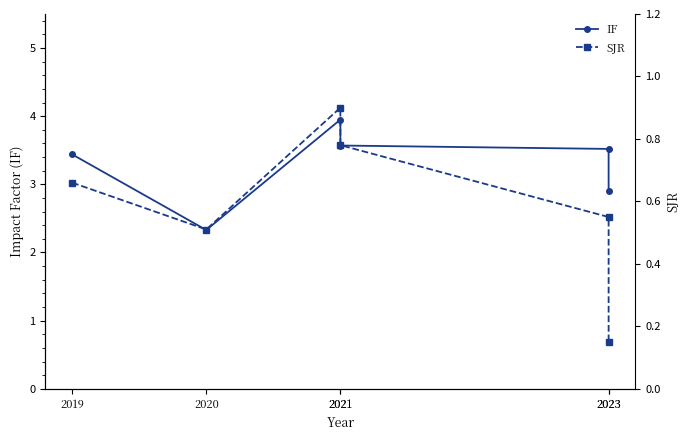

Reading left to right, list all the values displayed in this chart.

IF: 2019=3.4	2020=2.3	2021=4.0	2021=3.6	2023=3.5	2023=2.9
SJR: 2019=0.7	2020=0.5	2021=0.9	2021=0.8	2023=0.6	2023=0.1